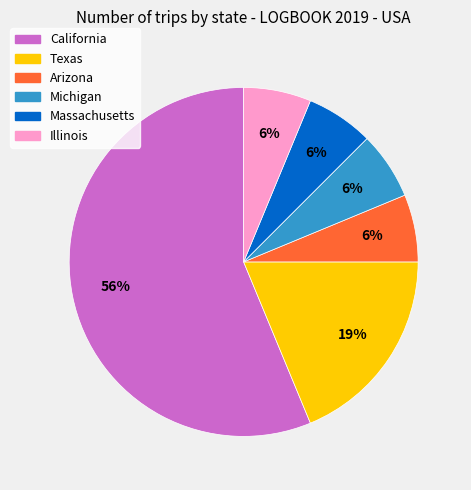

What is the largest slice in the pie chart?

California